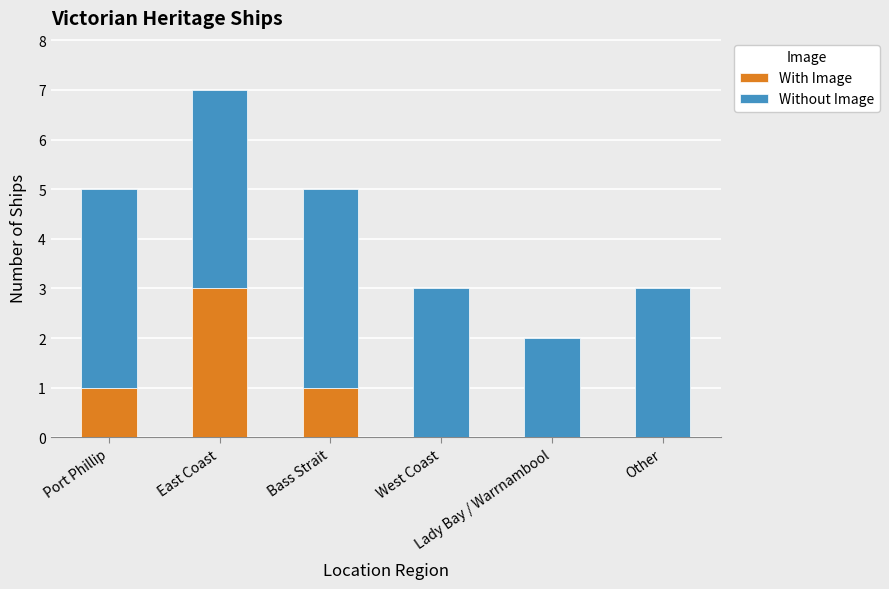

How many distinct data groups are displayed?

2